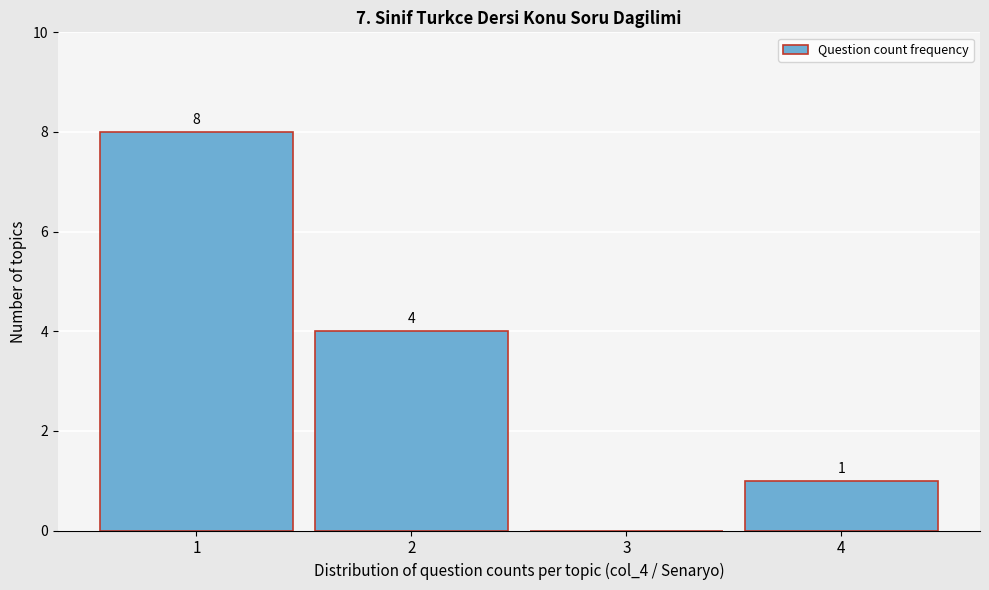

Reading right to left, extract all data points from this chart.

4=1	3=0	2=4	1=8